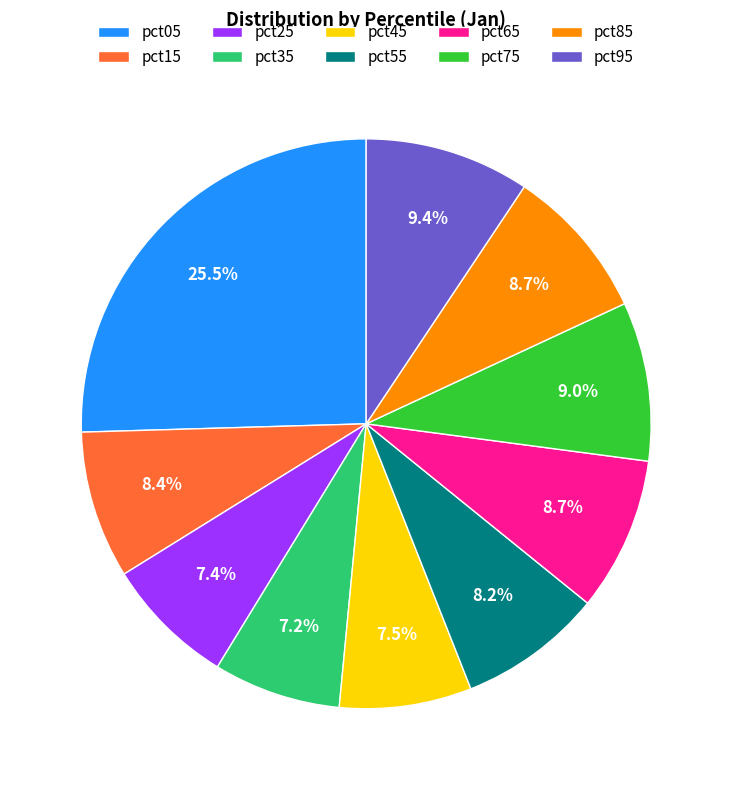

Is there any slice that represents more than half of the pie?

No